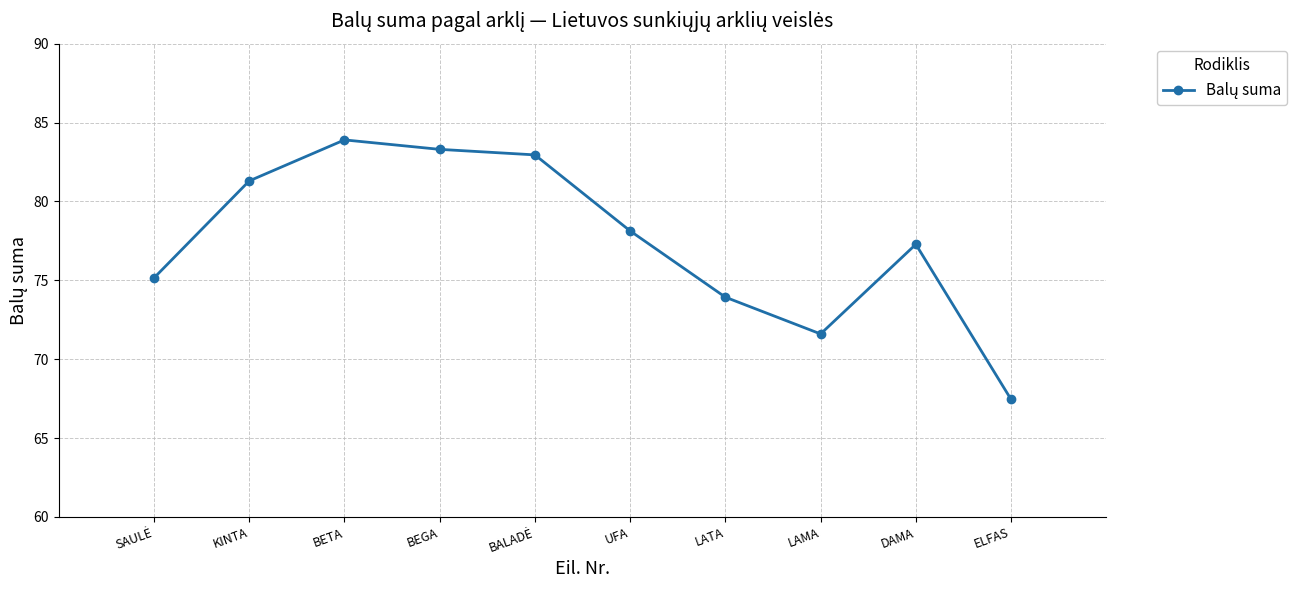

The chart shows a value of 128.8 at LATA. True or false?

False